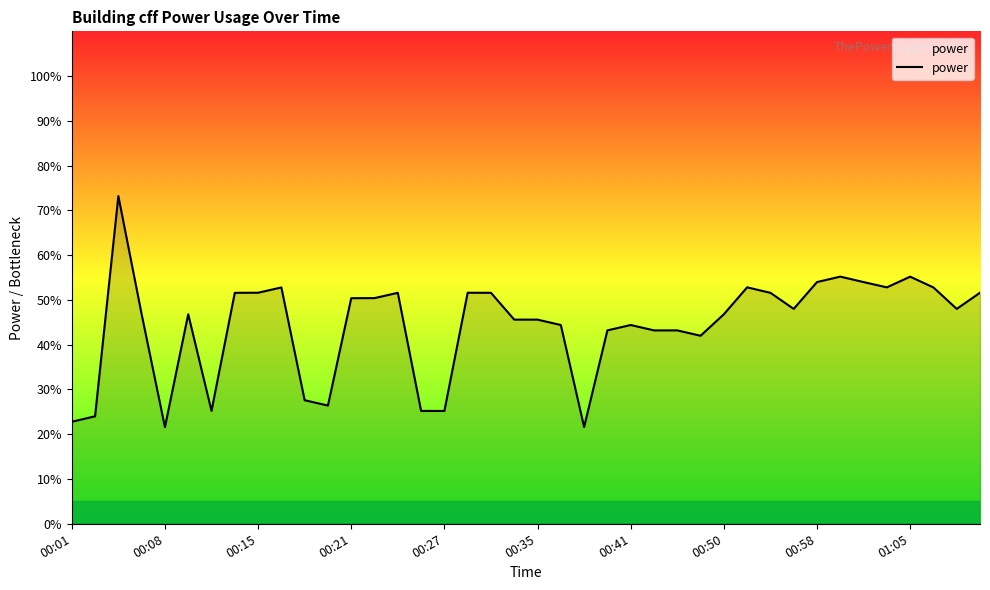

What is the difference between the maximum and minimum values?

51.6